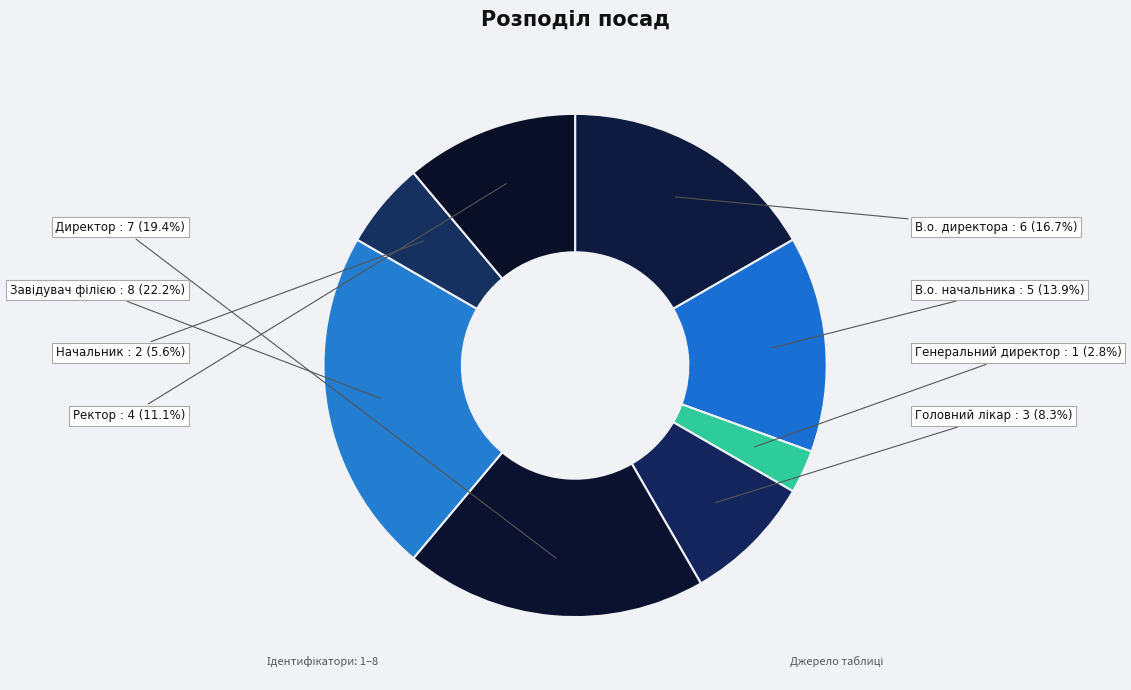

How many segments does this pie chart have?

8